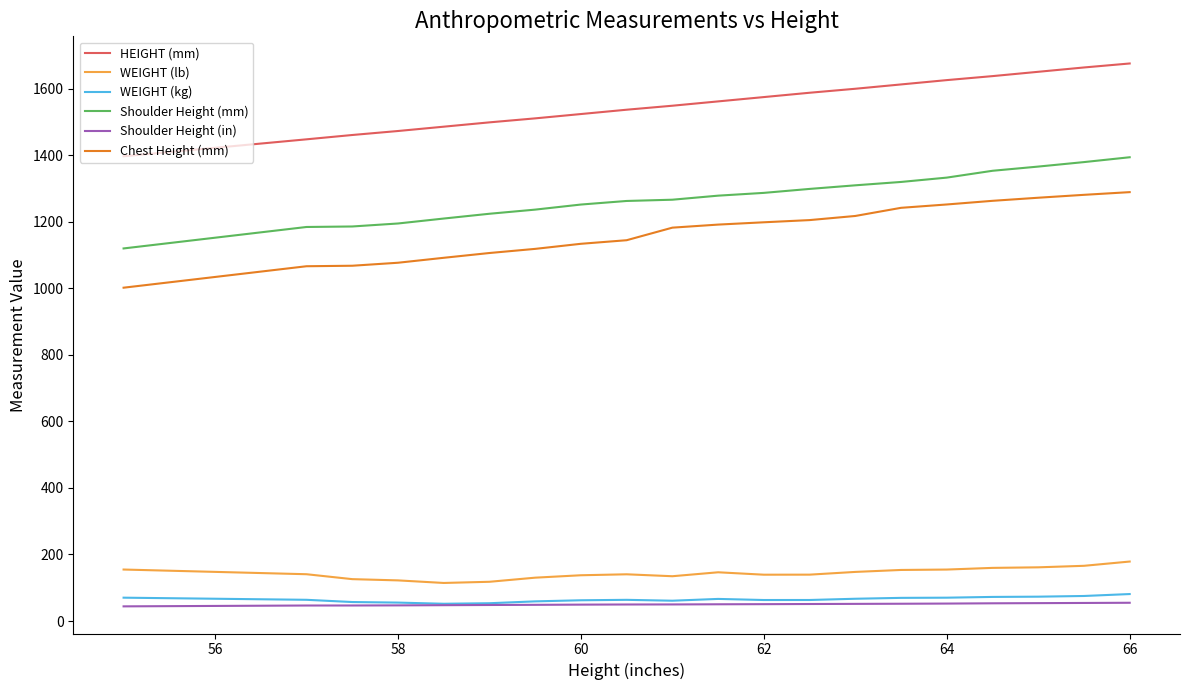

Does the chart have visible grid lines?

No